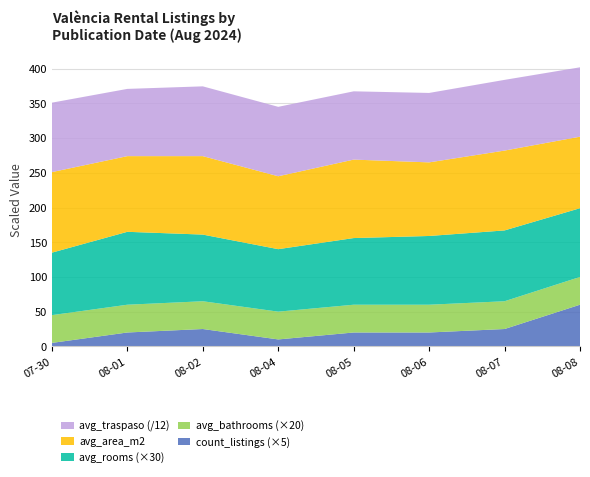

Reading left to right, list all the values displayed in this chart.

avg_area_m2: 116.0	109.0	113.0	105.0	113.0	106.0	115.0	103.0
avg_rooms: 3.0	3.5	3.2	3.0	3.2	3.3	3.4	3.3
avg_bathrooms: 2.0	2.0	2.0	2.0	2.0	2.0	2.0	2.0
avg_traspaso: 1200.0	1162.0	1206.0	1200.0	1180.0	1200.0	1222.0	1199.0
count_listings: 1.0	4.0	5.0	2.0	4.0	4.0	5.0	12.0